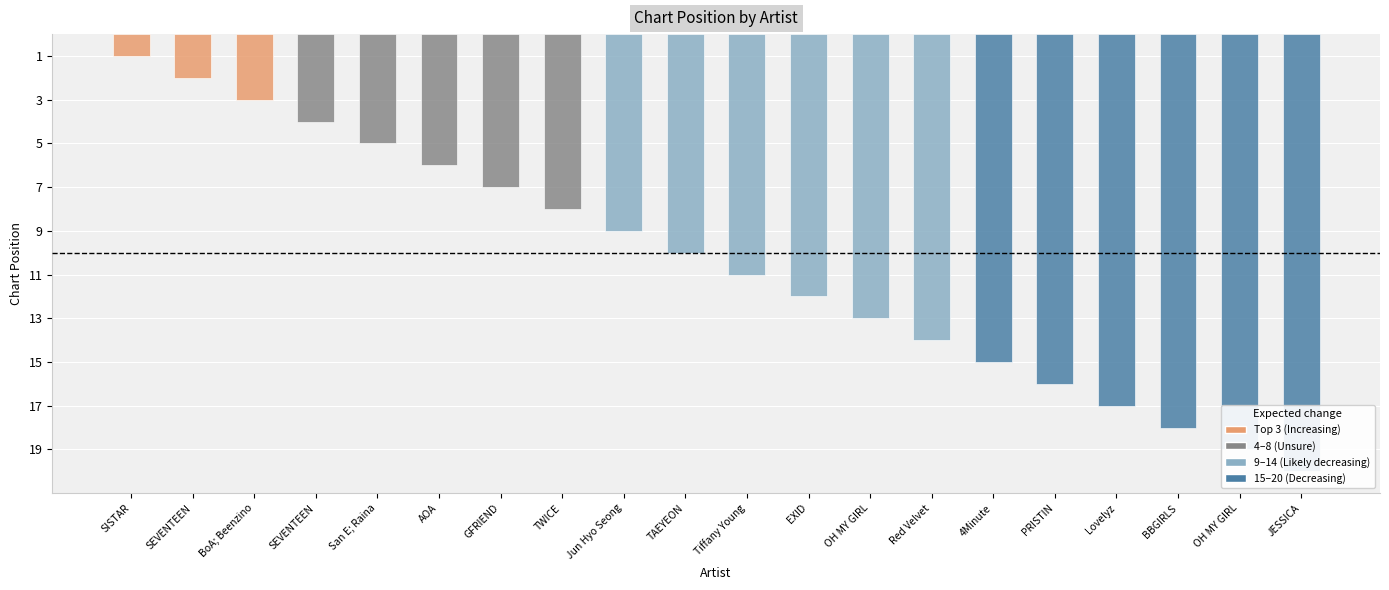

Reading left to right, what are all the values shown in this chart?

1	2	3	4	5	6	7	8	9	10	11	12	13	14	15	16	17	18	19	20